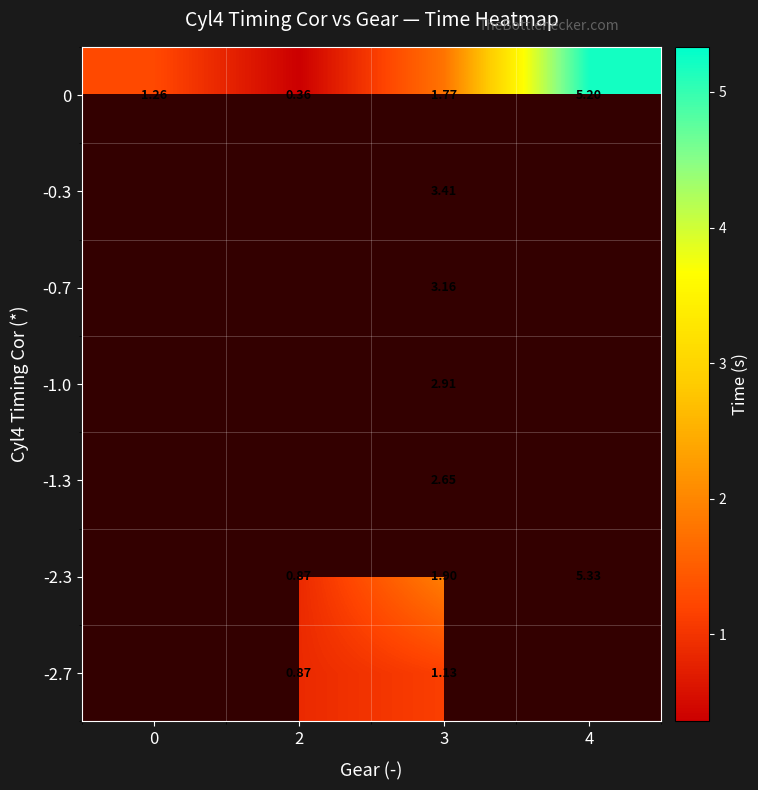

What is the difference between the highest and lowest values at 2?

0.5